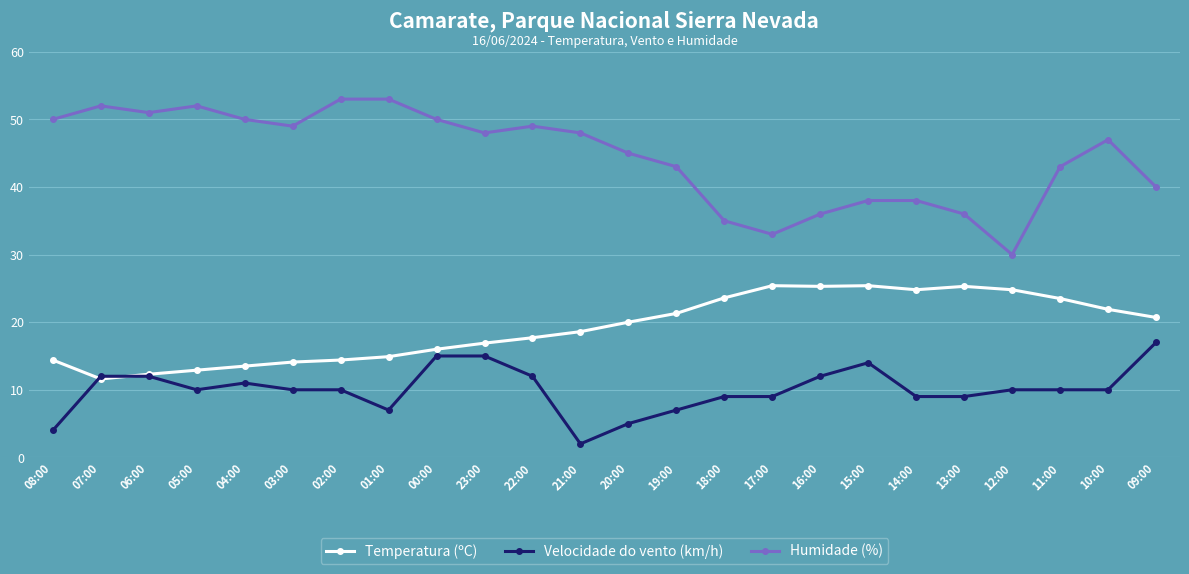

How many values in the Humidade (%) series are below 48?

12